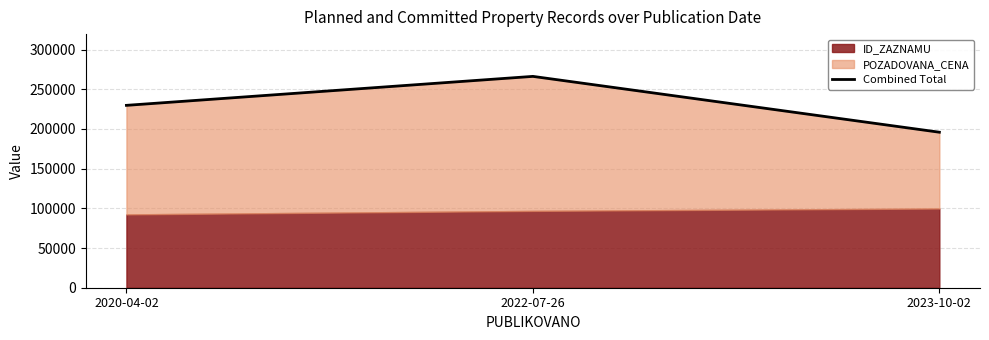

How many data points are less than 229722?

1